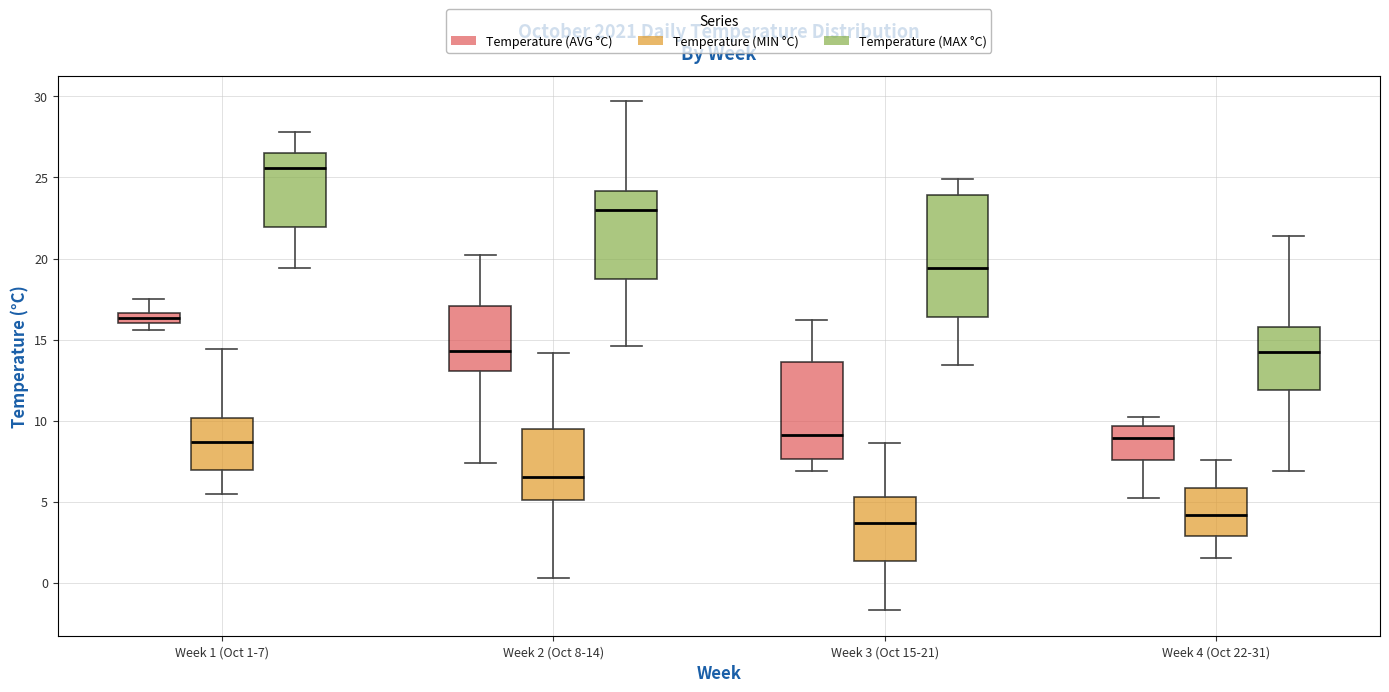

Which box's median line is the highest?

Week 1 (Oct 1-7) (Temperature (MAX °C))